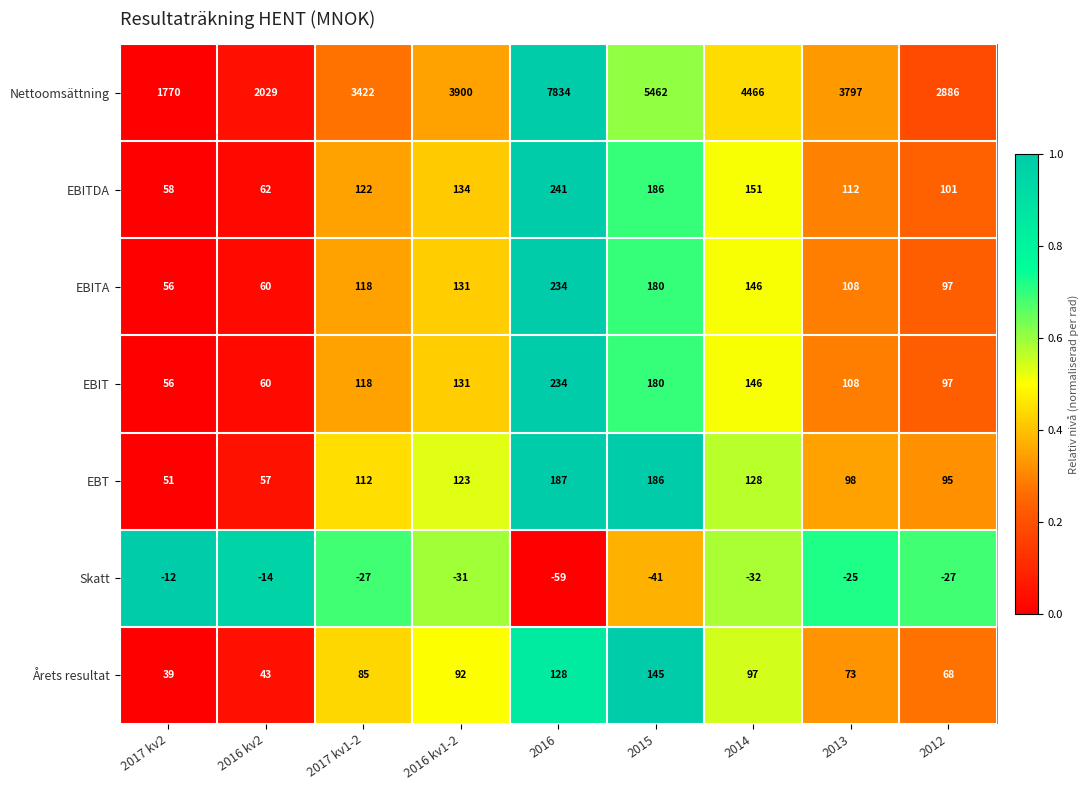

At which label does Nettoomsättning reach its minimum?

2017 kv2